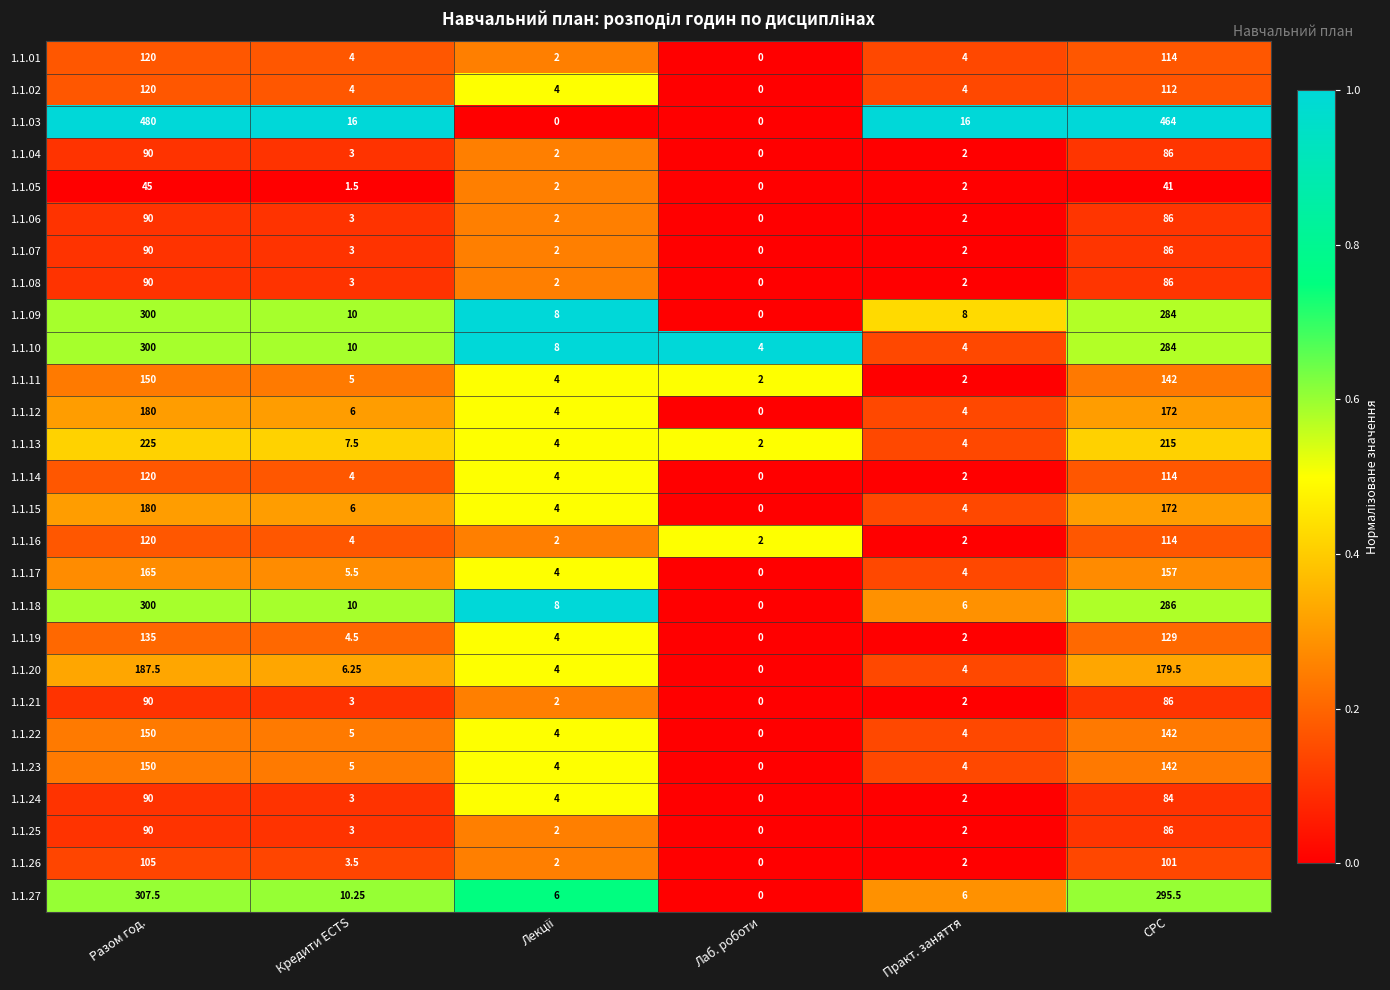

Where is 1.1.25 nearest to the value 45?

СРС